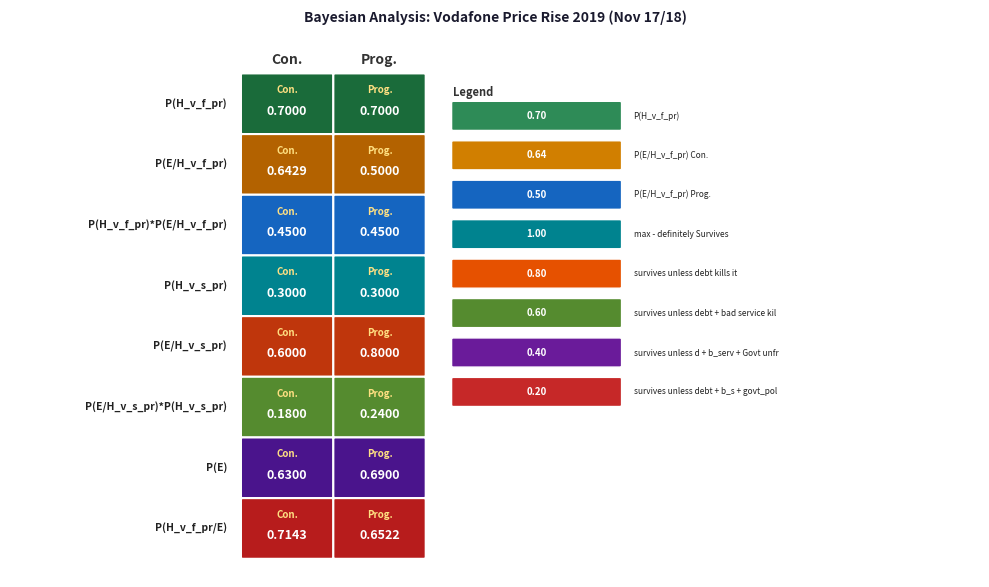

Where is P(H_v_f_pr) nearest to the value 0?

Con.